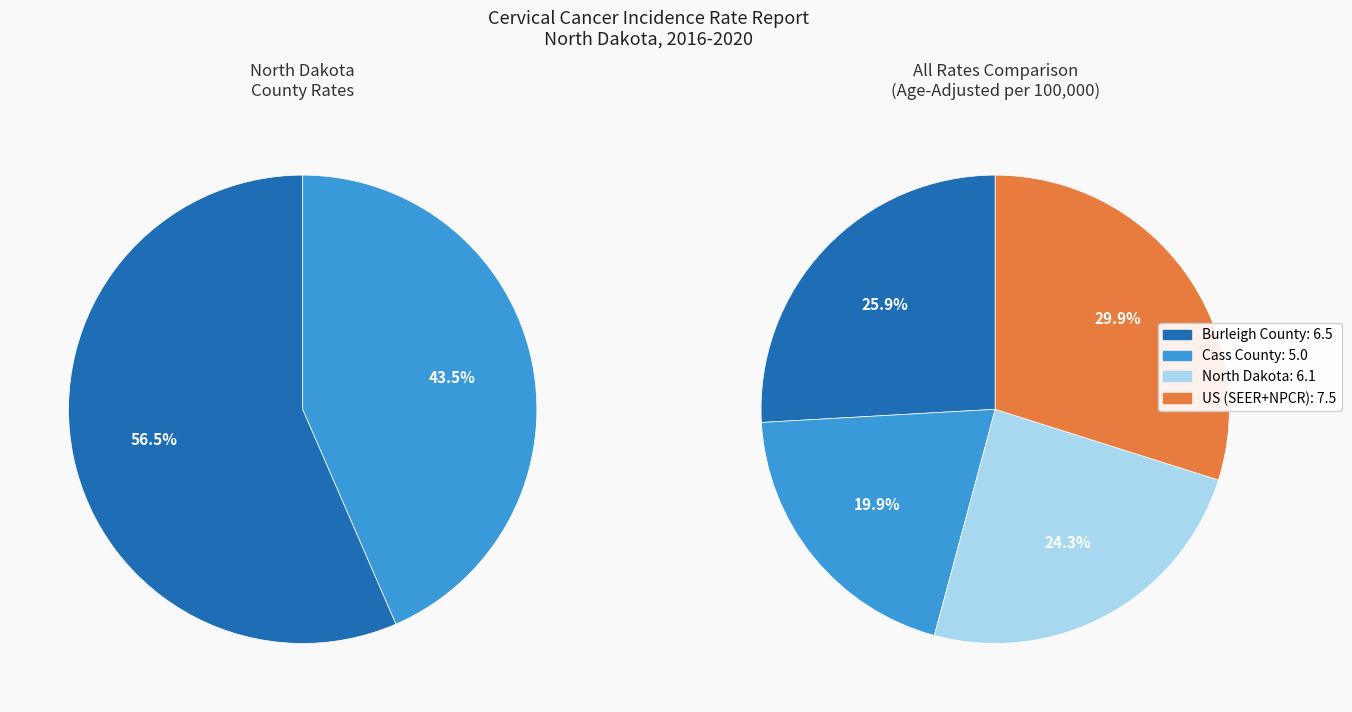

How many segments does this pie chart have?

4